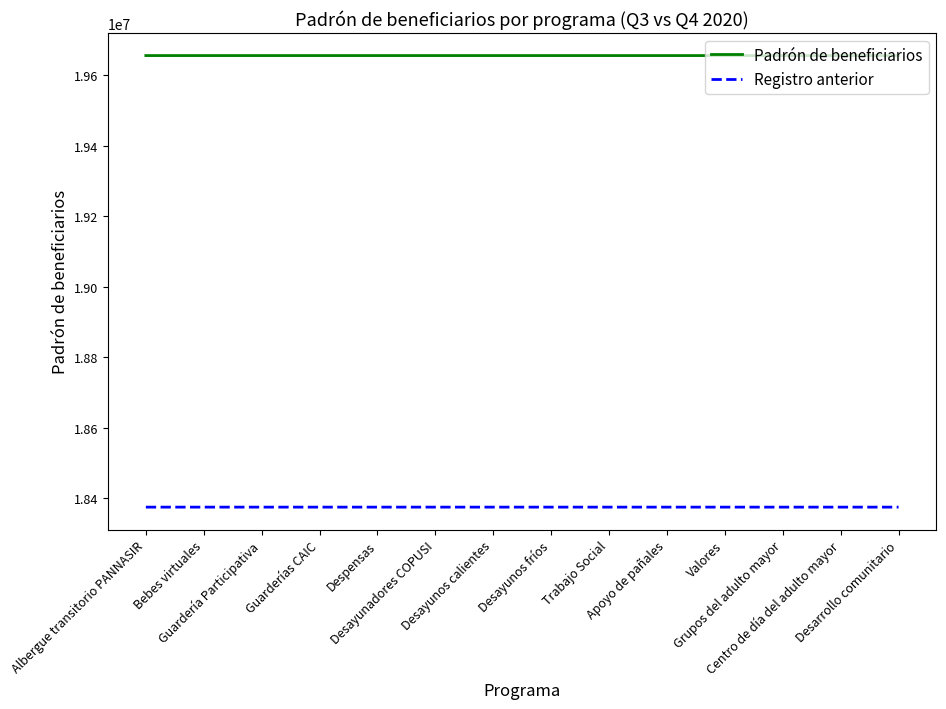

True or false: Registro anterior and Padrón de beneficiarios cross at least once.

False